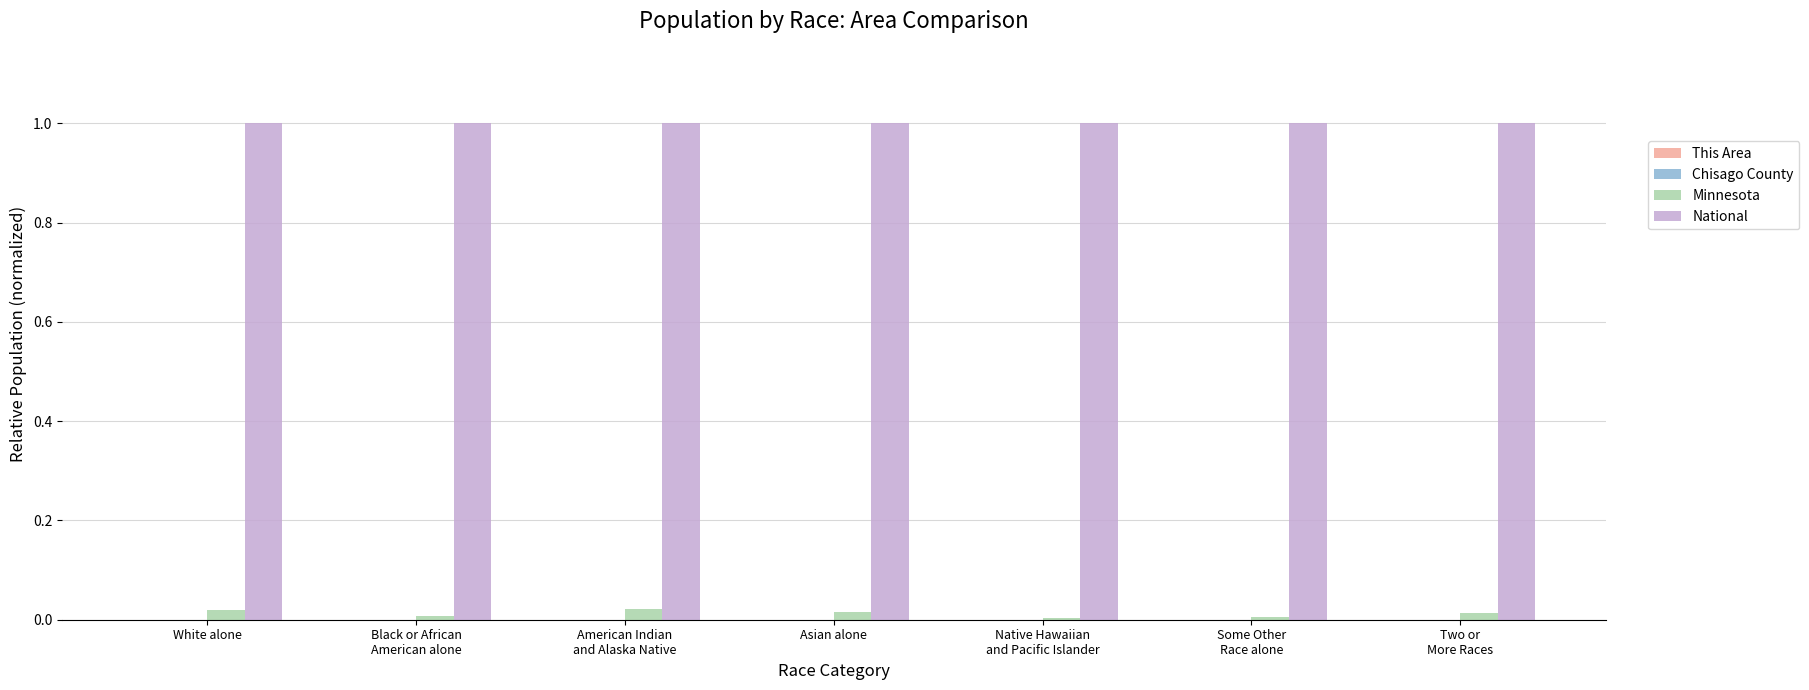

The Minnesota series shows 0.0 at White alone. True or false?

True